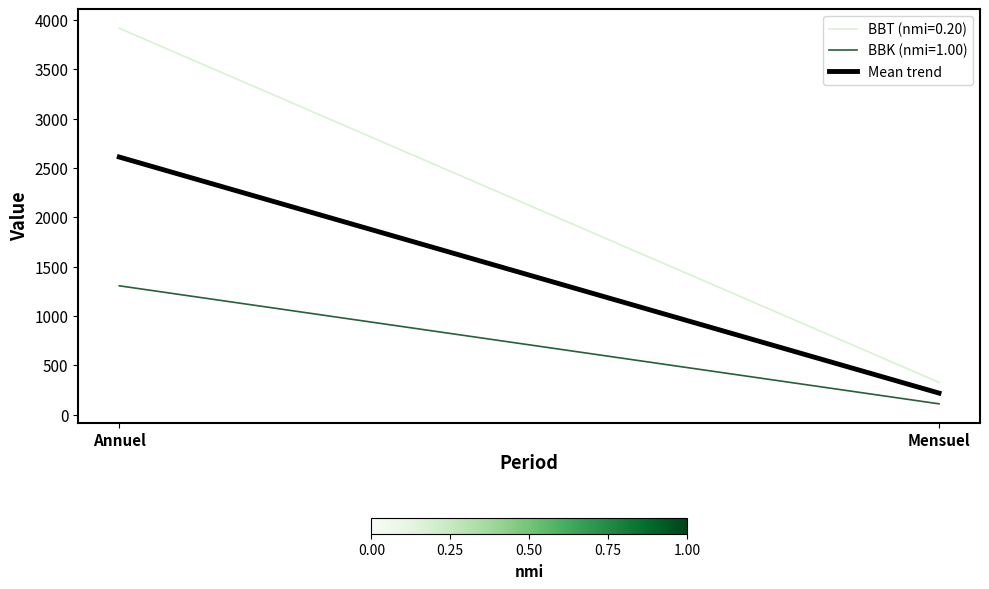

Rank the categories by value from highest to lowest.

Annuel, Mensuel